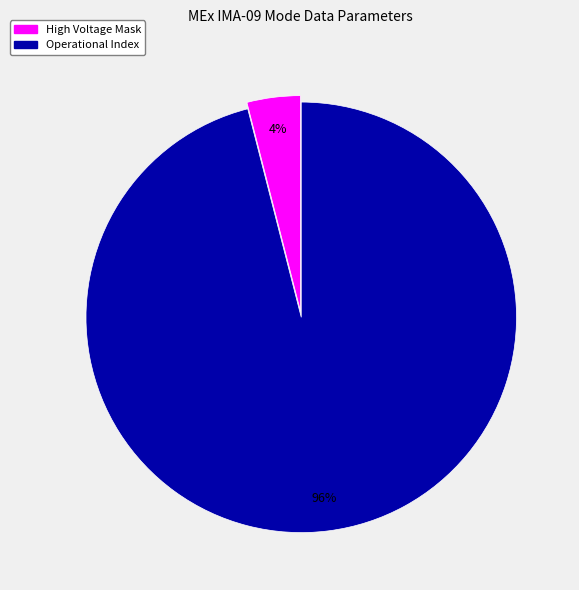

How many slices are in this pie chart?

2